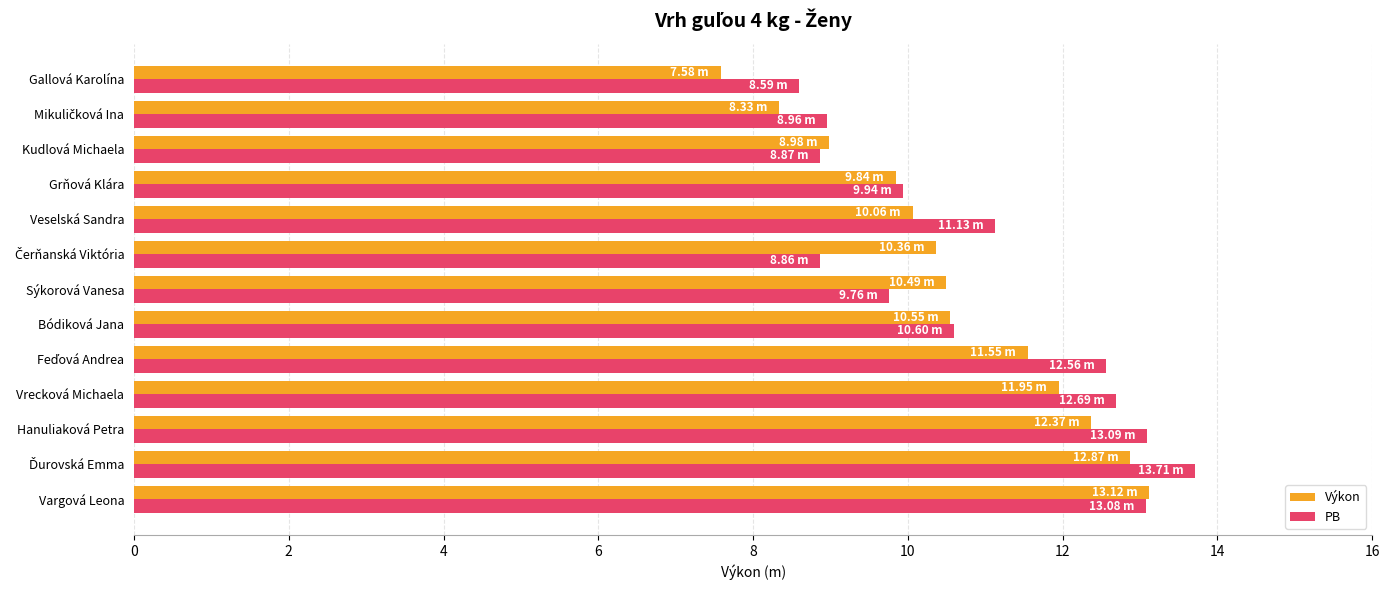

Which series has the largest total across all categories?

PB